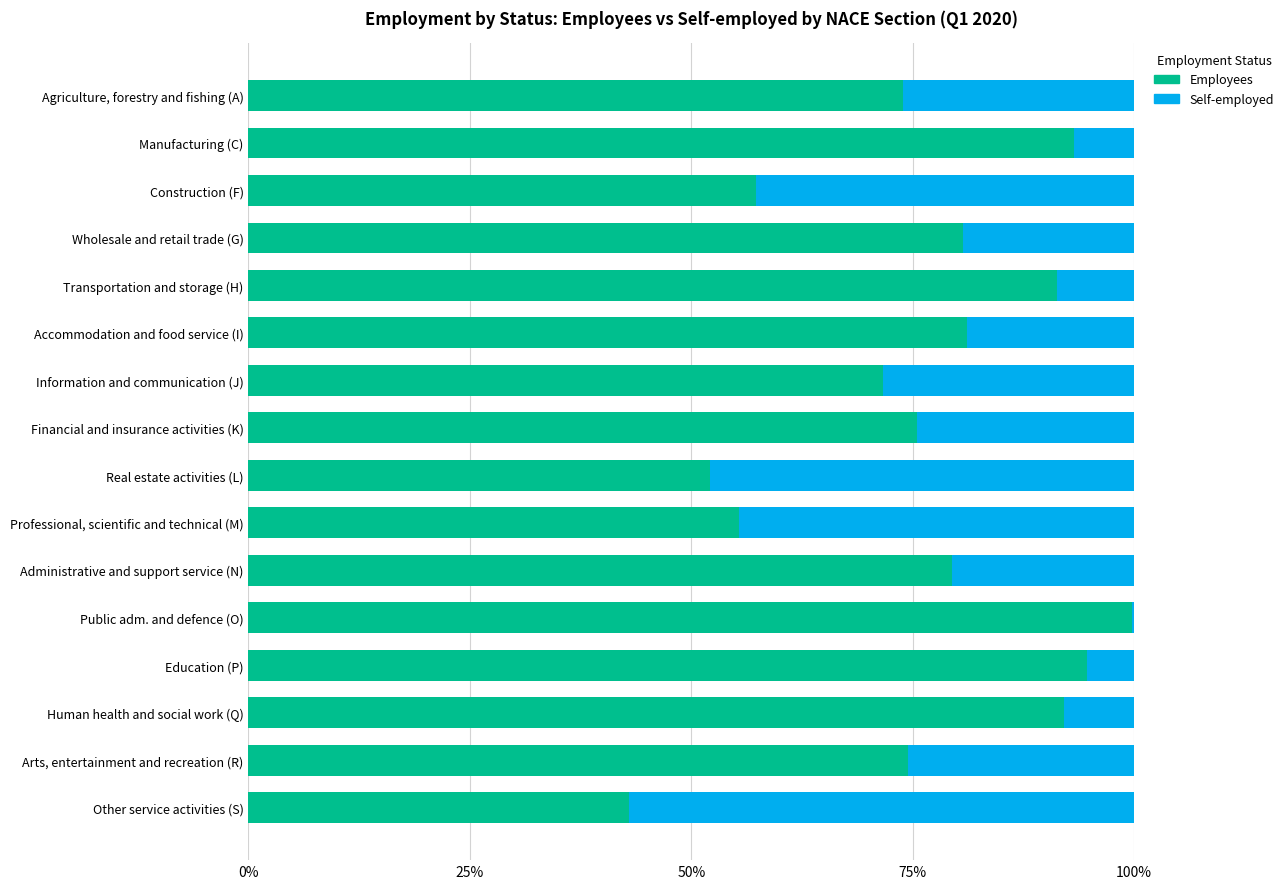

What are all the series names shown in the legend?

Employees, Self-employed